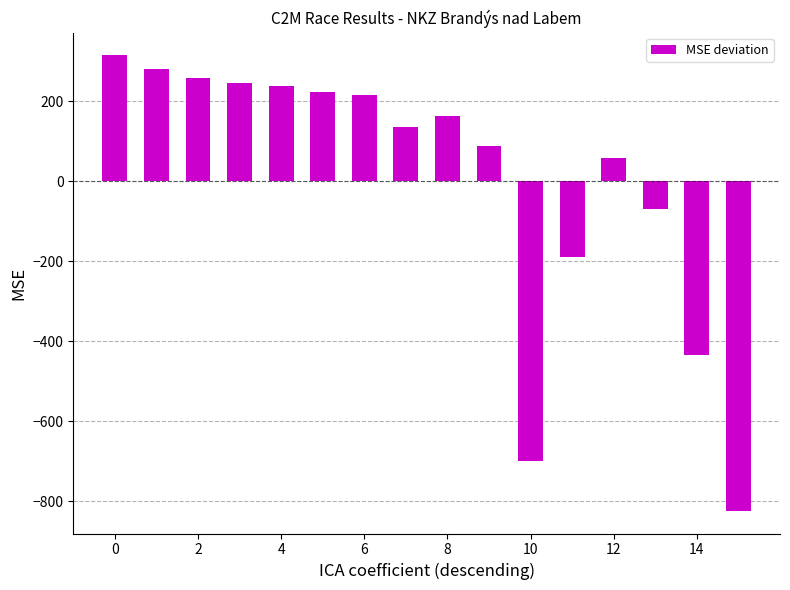

What is the greatest value displayed?

314.3